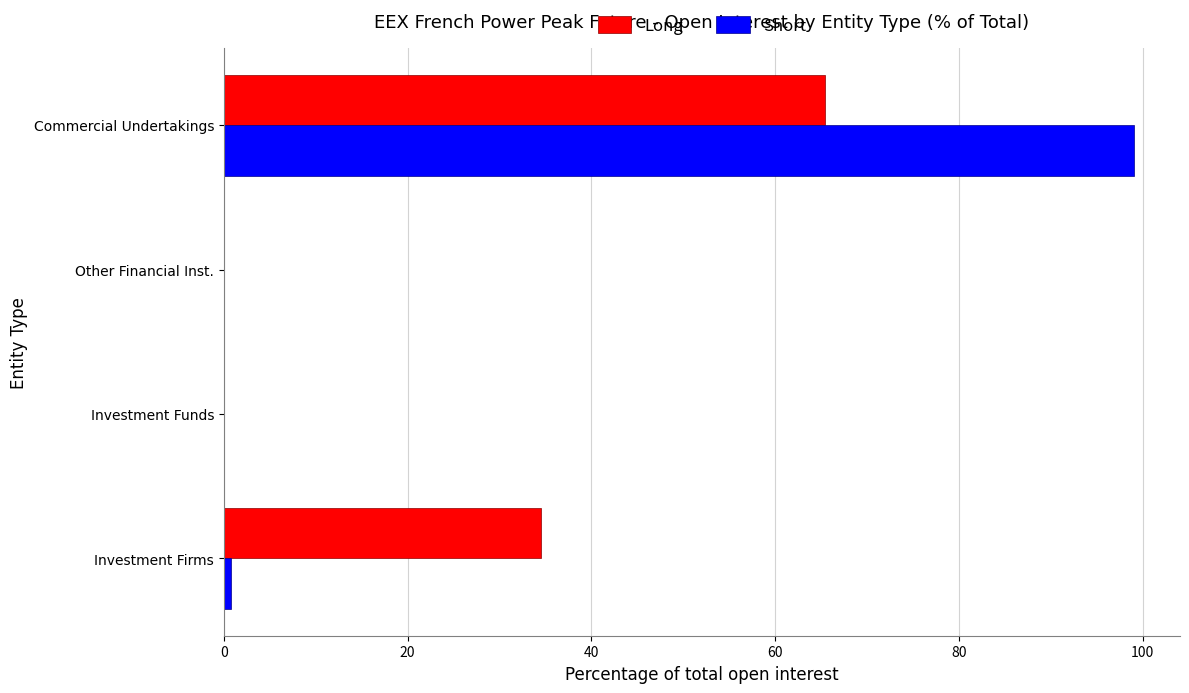

Is the value of Long at Investment Firms greater than the value of Short at Investment Funds?

Yes